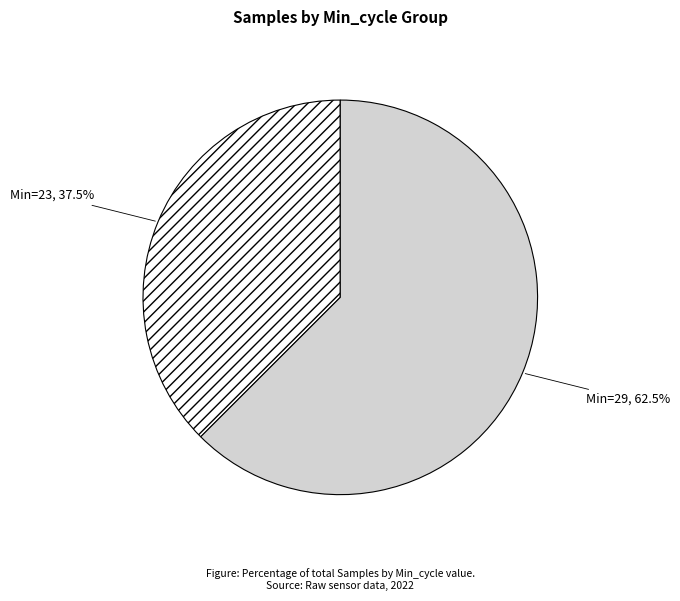

How many segments does this pie chart have?

2